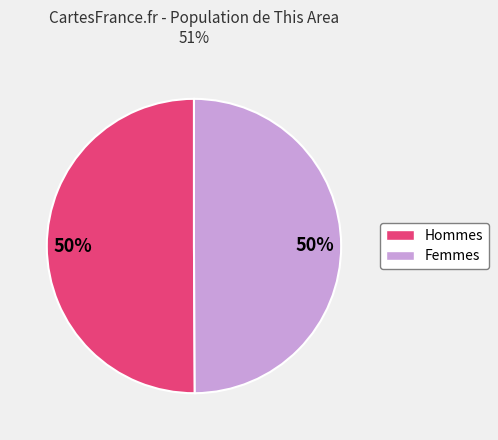

To the nearest percent, what is the average slice percentage?

50%